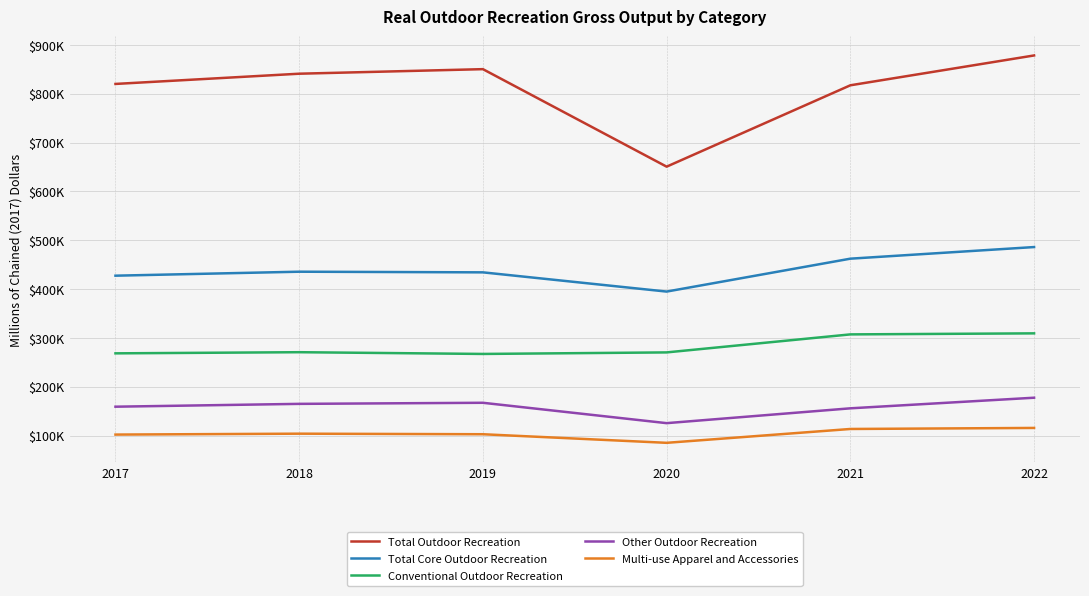

True or false: Total Core Outdoor Recreation has a value of 435444 at 2018.

True